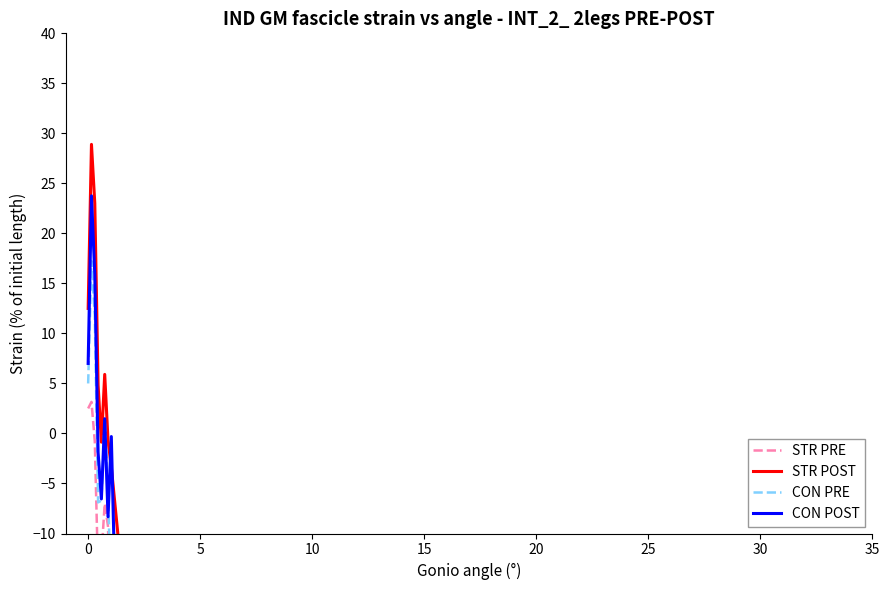

Is the value of CON POST at 12 greater than the value of CON PRE at 35?

No